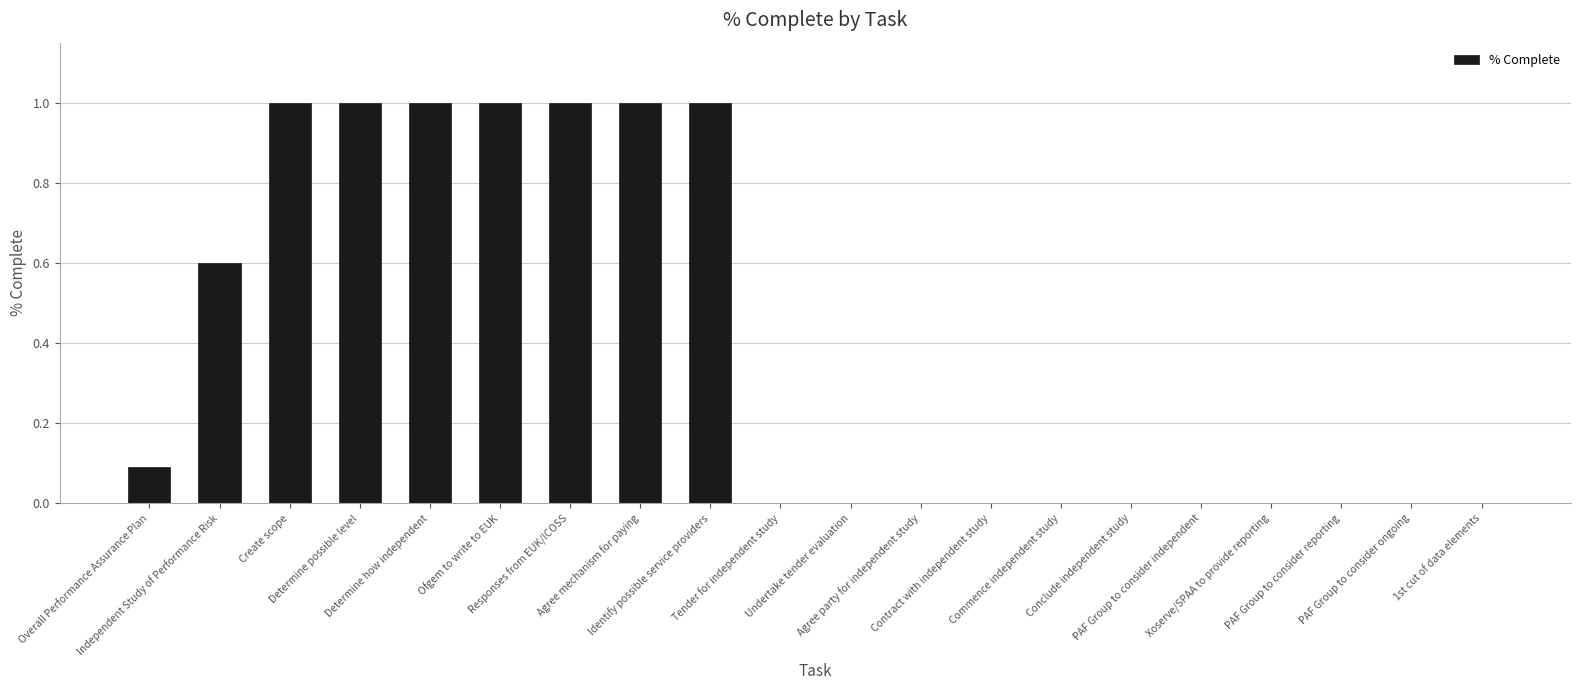

What is the sum of all values?

7.7